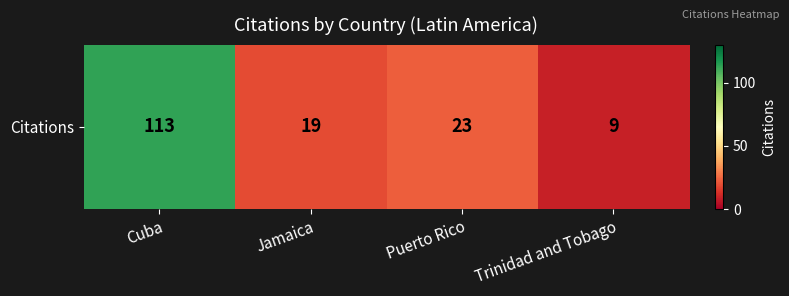

How many data points does each series have?

4